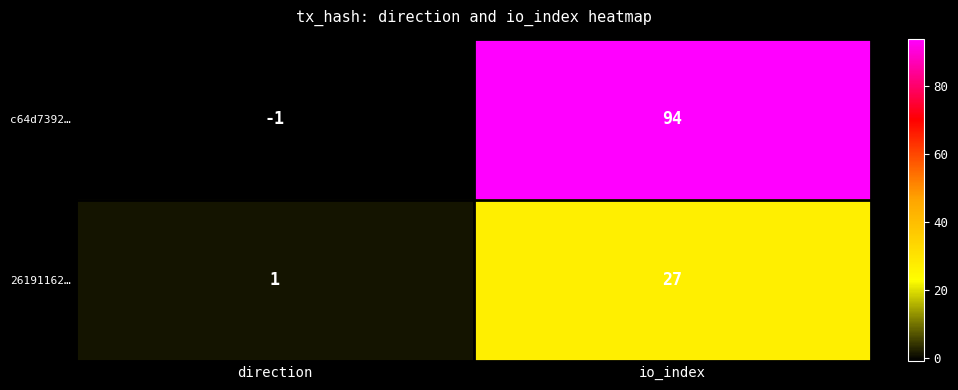

At how many categories does at least one series exceed 0?

2